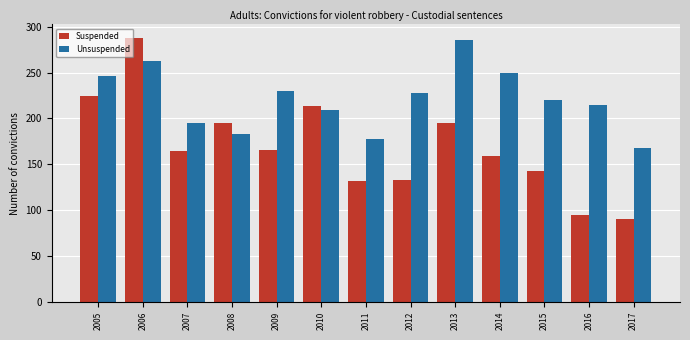

Which series changed the most between 2010 and 2012?

Suspended